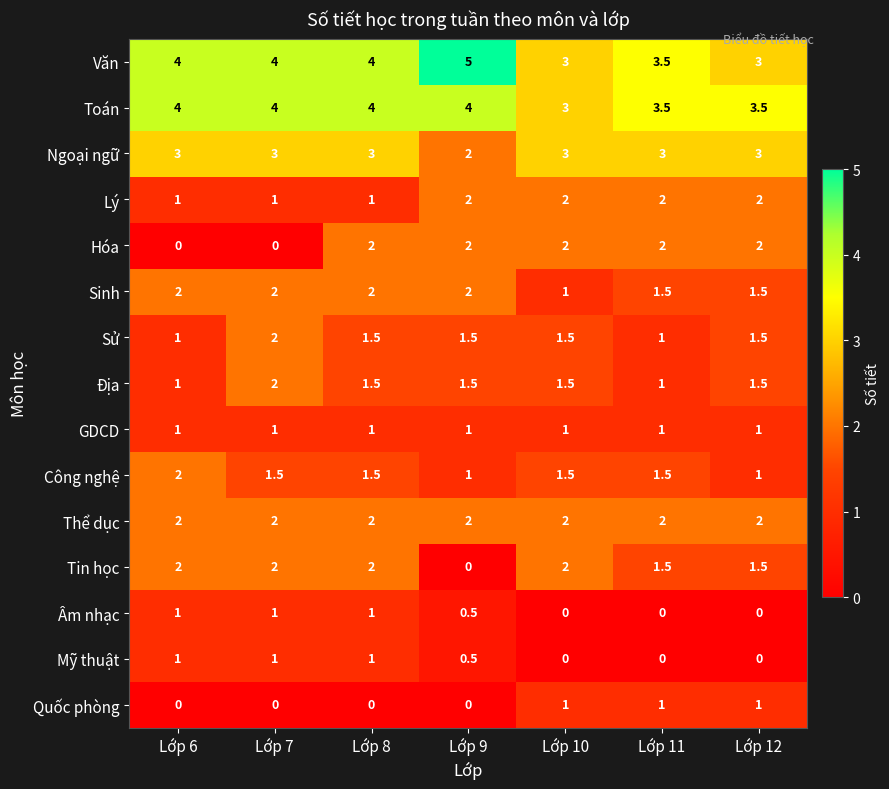

What is the spread (max minus min) of values at Lớp 9?

5.0